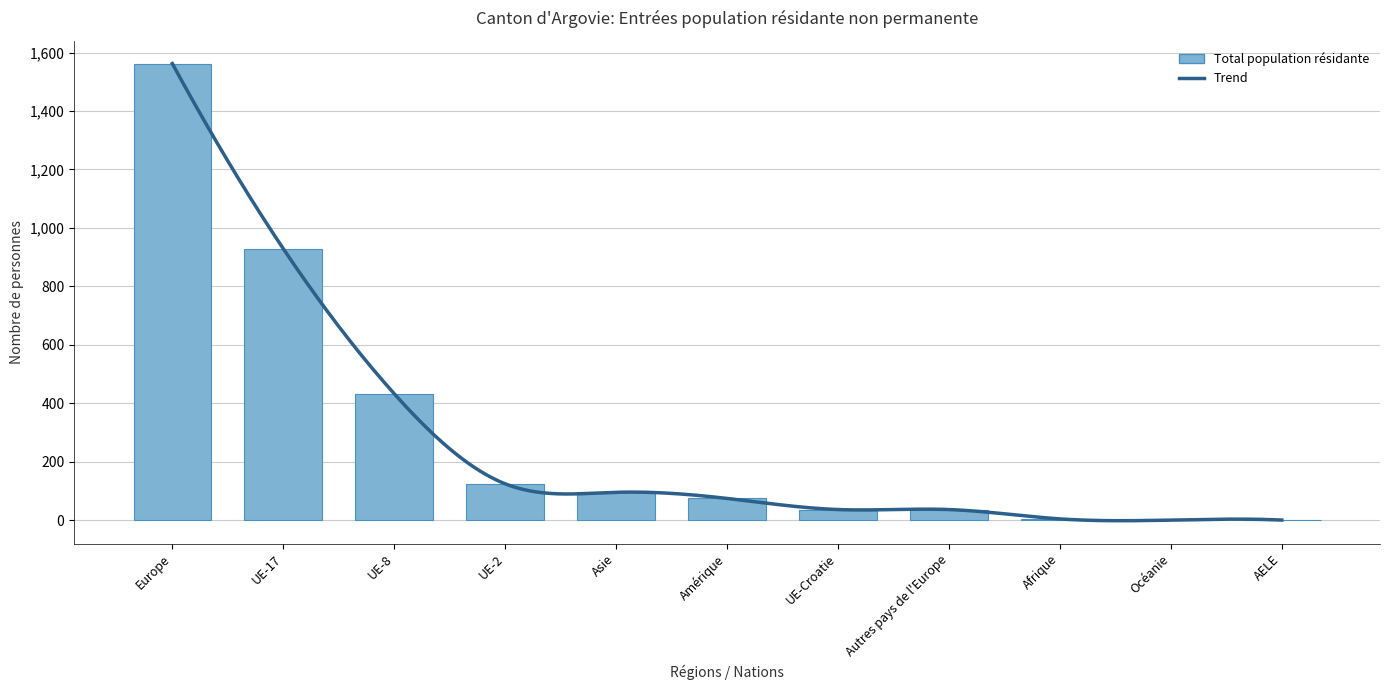

What is the approximate value of Total population résidante at UE-17?

929